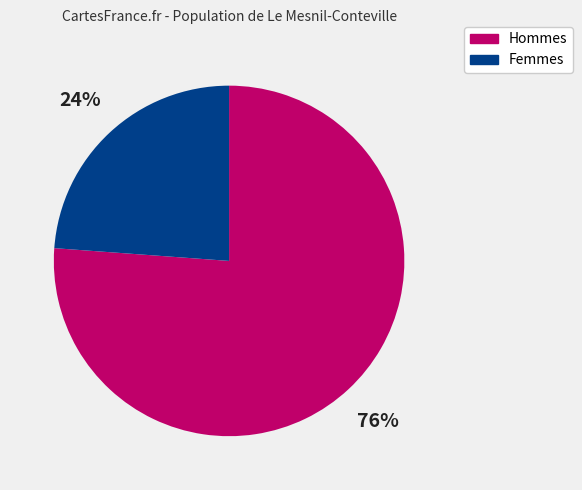

To the nearest percent, what is the difference between the largest and smallest slice percentages?

52%